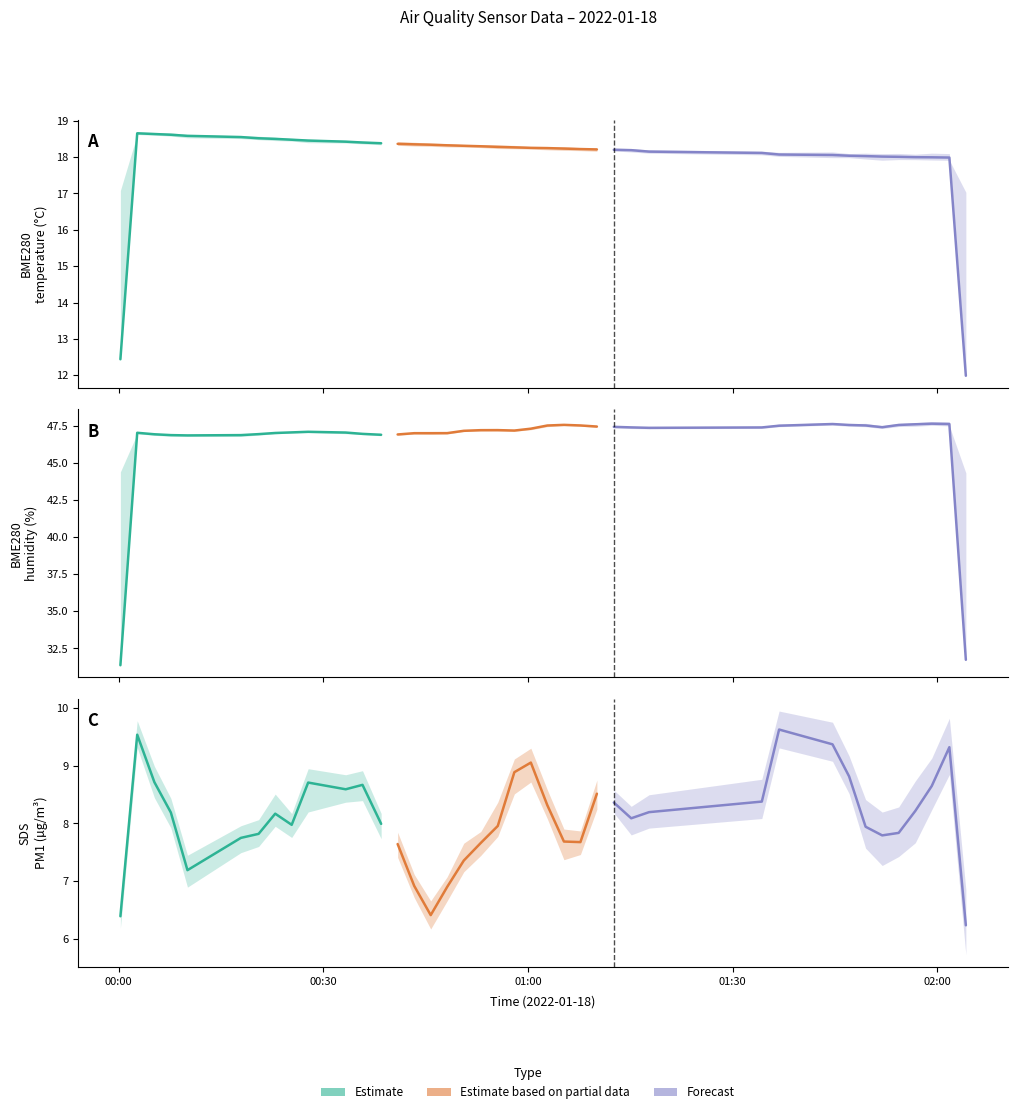

Rank the categories by SDS_P1 value from lowest to highest.

14, 23, 16, 5, 15, 28, 11, 19, 33, 8, 36, 3, 4, 17, 7, 25, 22, 35, 13, 18, 34, 32, 20, 27, 9, 26, 12, 24, 29, 30, 1, 38, 6, 37, 2, 39, 10, 0, 31, 21